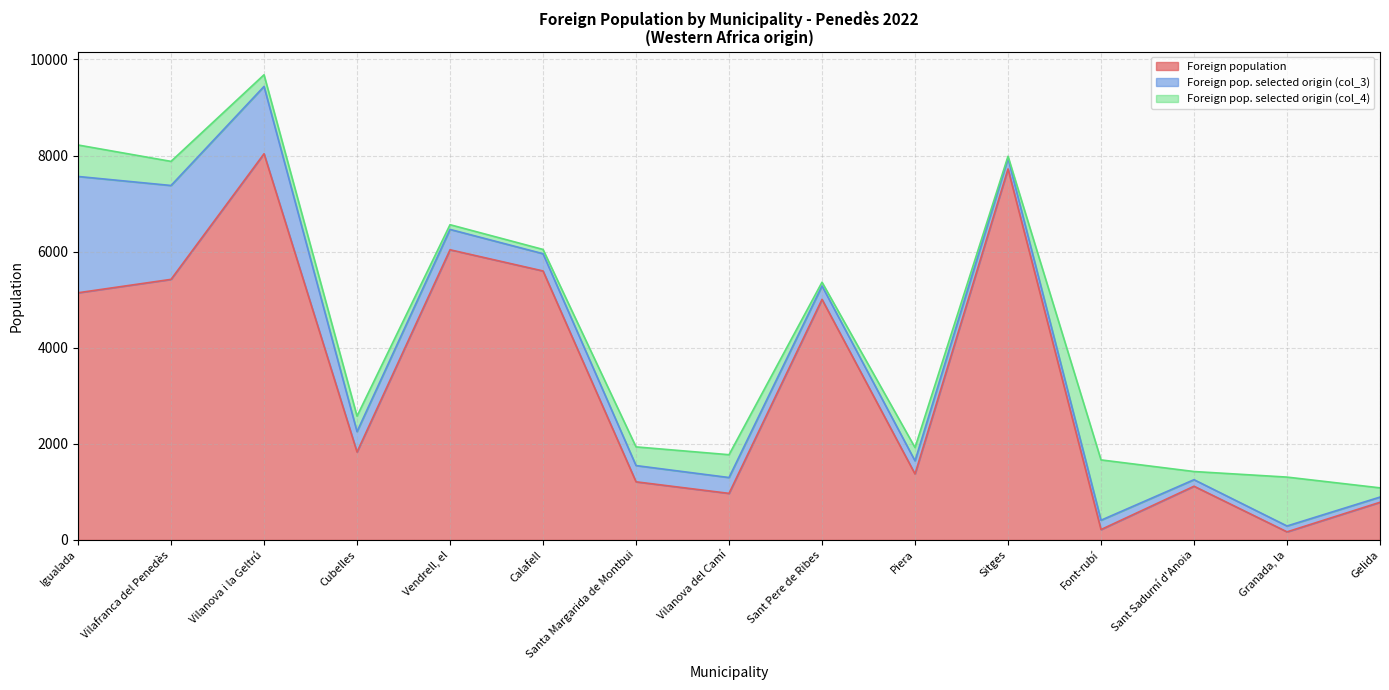

Where does the Foreign population series first go above 1829?

Igualada